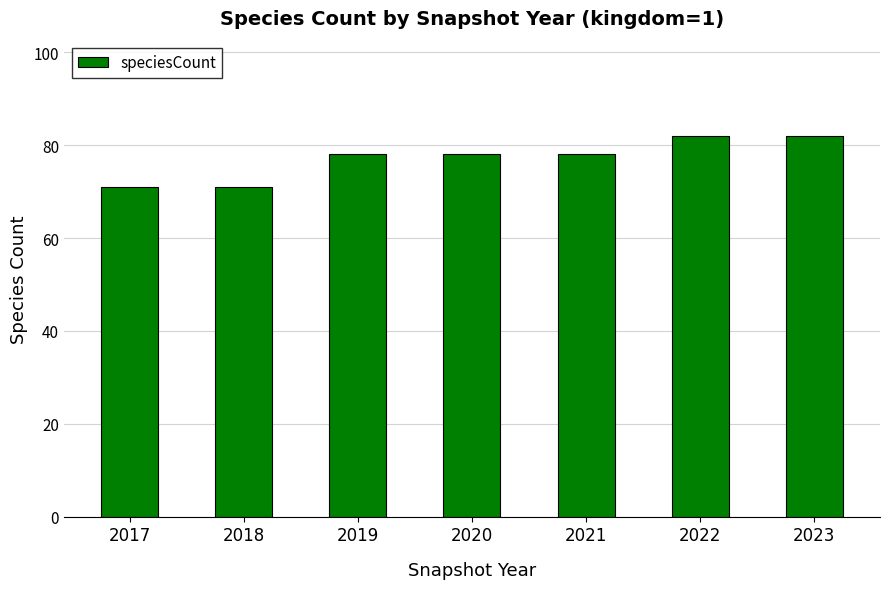

The value at 2017 is 119. True or false?

False